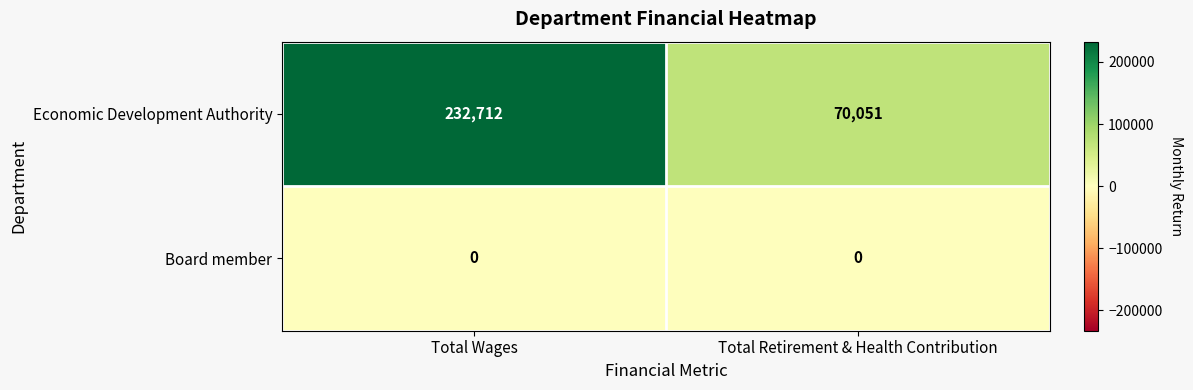

Reading right to left, transcribe all the data shown in this chart.

Economic Development Authority: 70051	232712
Board member: 0	0